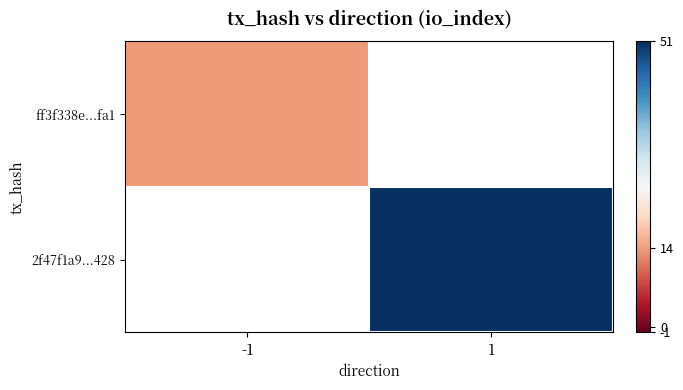

How many series are shown in this chart?

2